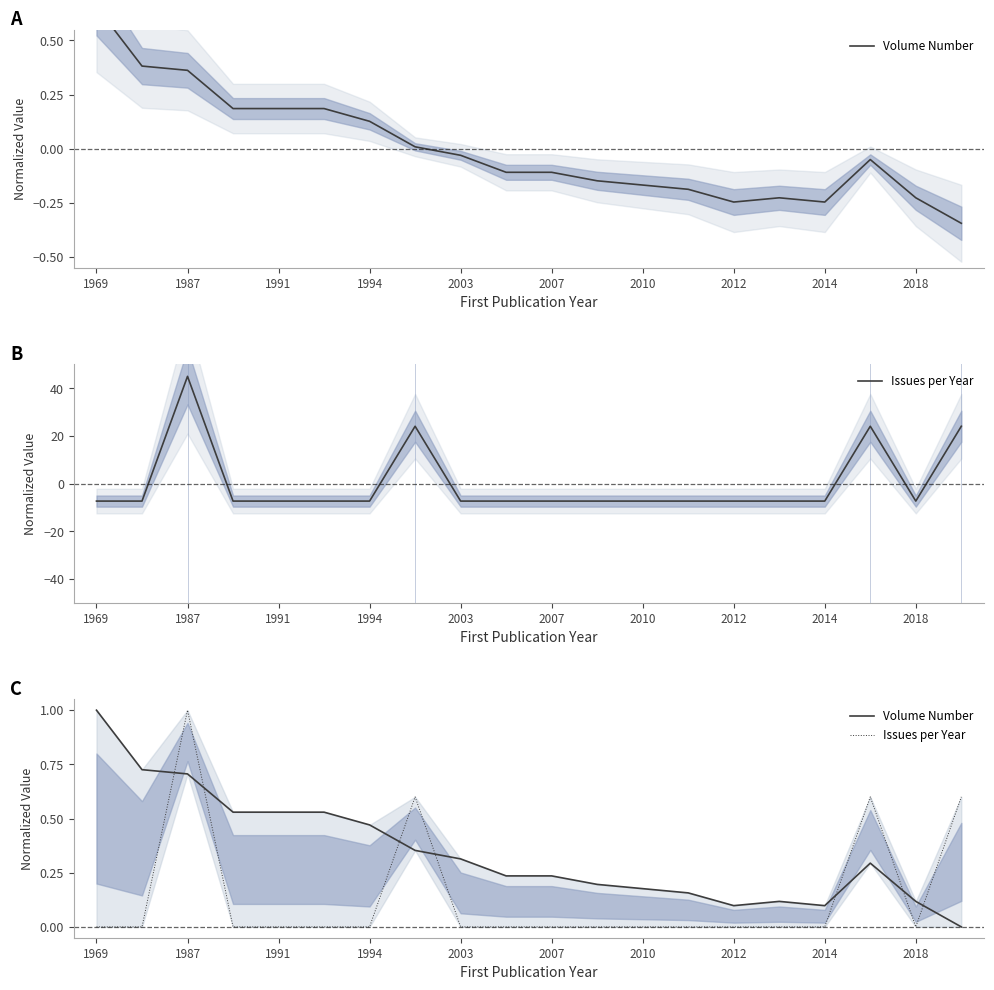

At which category does the chart reach its peak across all series?

1969